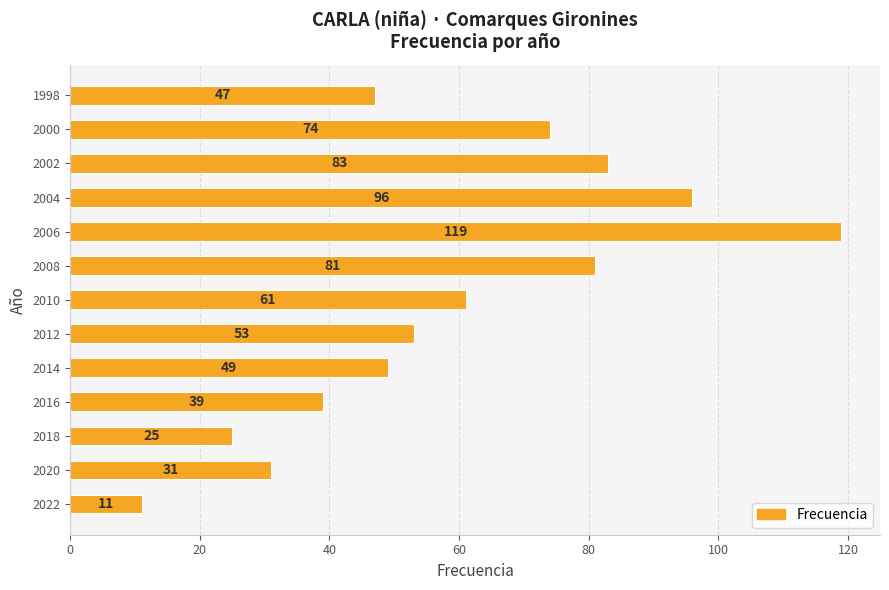

How many data points are less than 53?

6